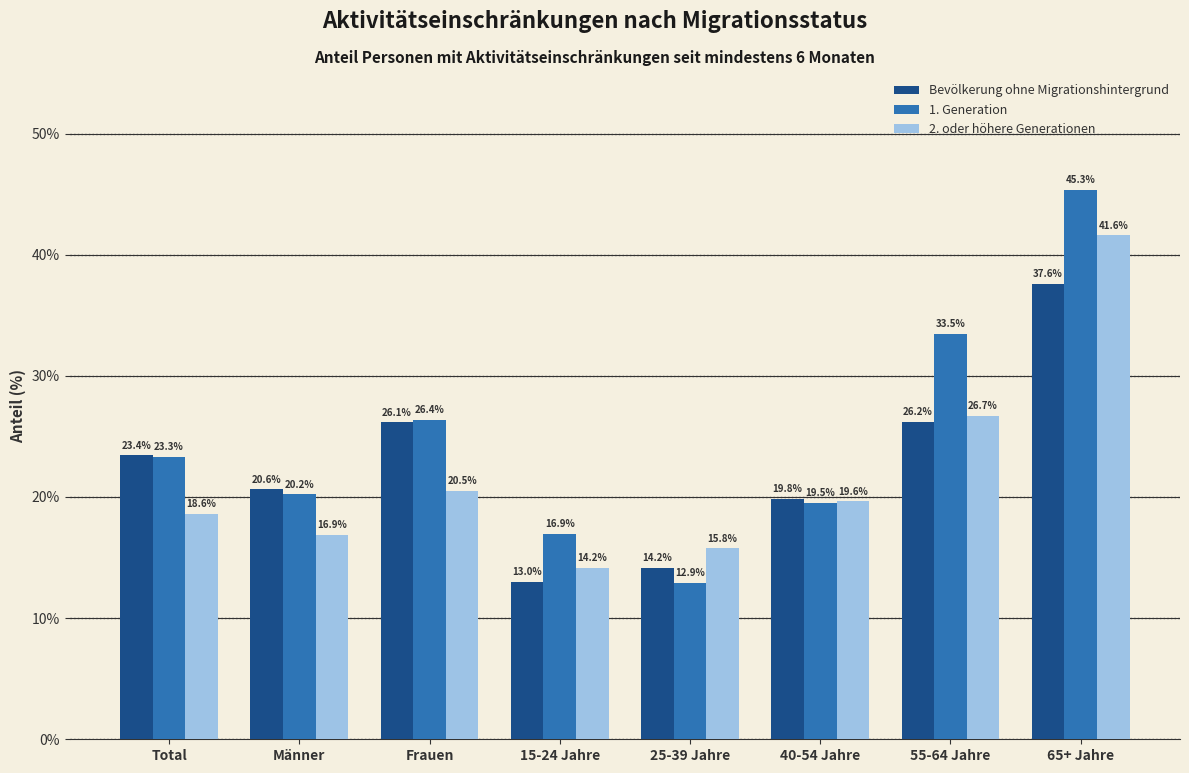

Where does the Bevölkerung ohne Migrationshintergrund series first go above 23?

Total